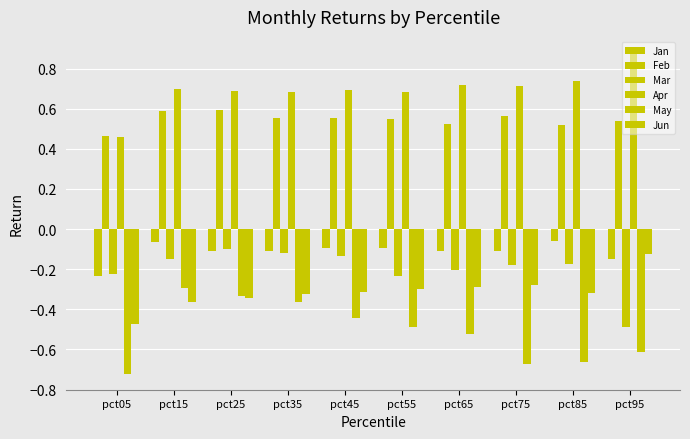

How many distinct data groups are displayed?

6